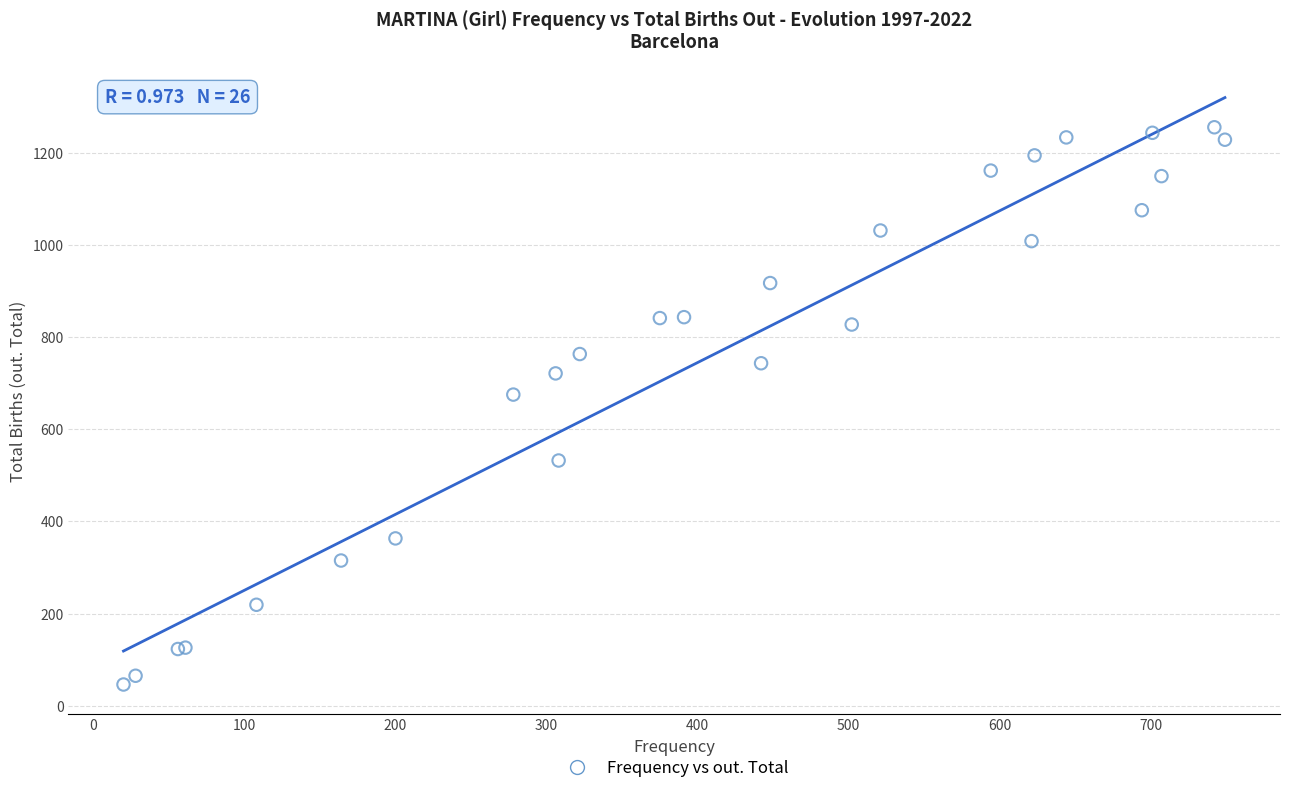

What Y value in the scatter plot is closest to 650?

675